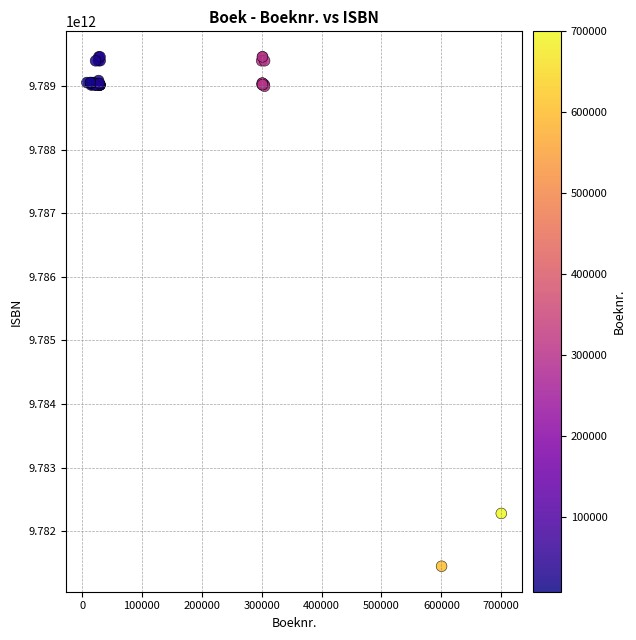

What Y value in the scatter plot is closest to 9785455593647?

9782278060924